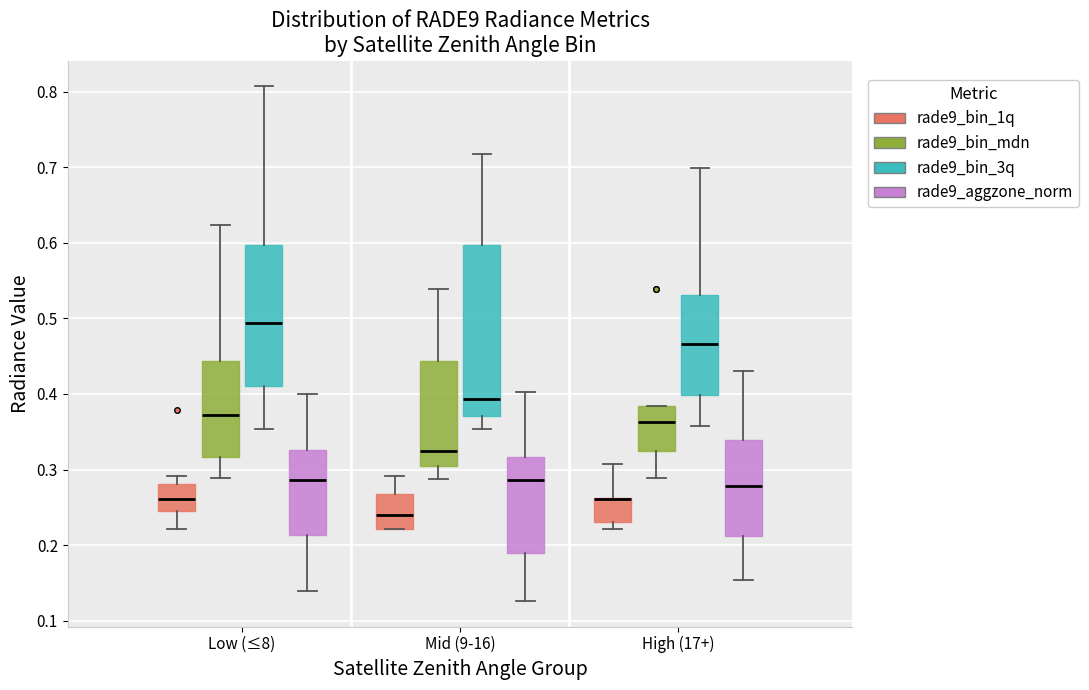

Which box is the tallest, from its lower edge to its upper edge?

Mid (9-16) (rade9_bin_3q)